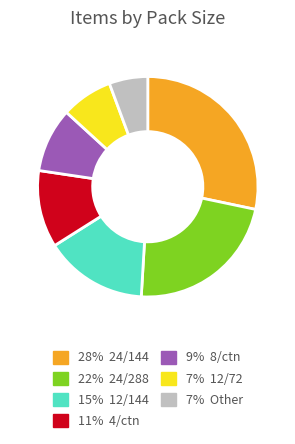

Is there any slice that represents more than half of the pie?

No